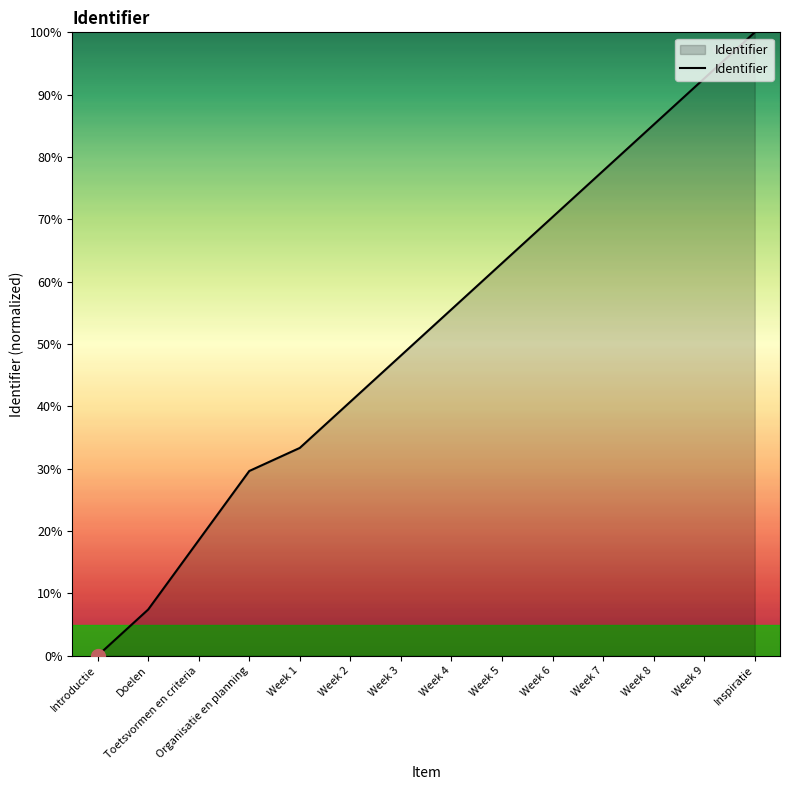

Reading left to right, extract all data points from this chart.

Introductie=0.0	Doelen=7.4	Toetsvormen en criteria=18.5	Organisatie en planning=29.6	Week 1=33.3	Week 2=40.7	Week 3=48.1	Week 4=55.6	Week 5=63.0	Week 6=70.4	Week 7=77.8	Week 8=85.2	Week 9=92.6	Inspiratie=100.0